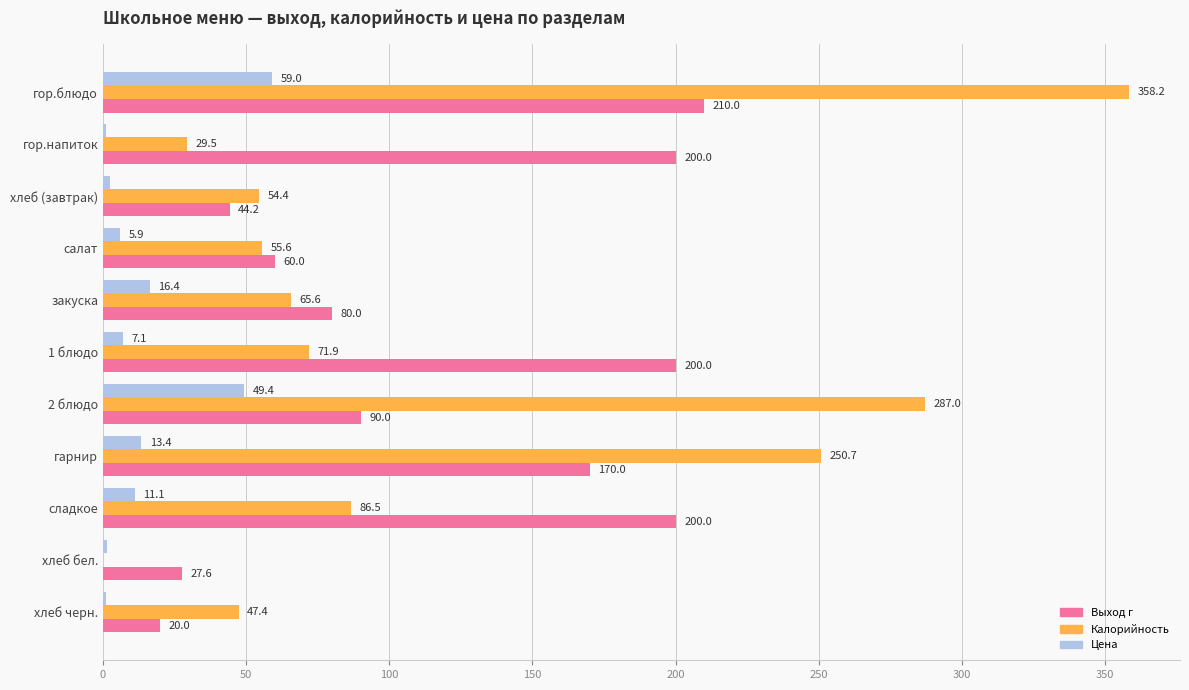

What is the sum of all Калорийность values?

1306.8